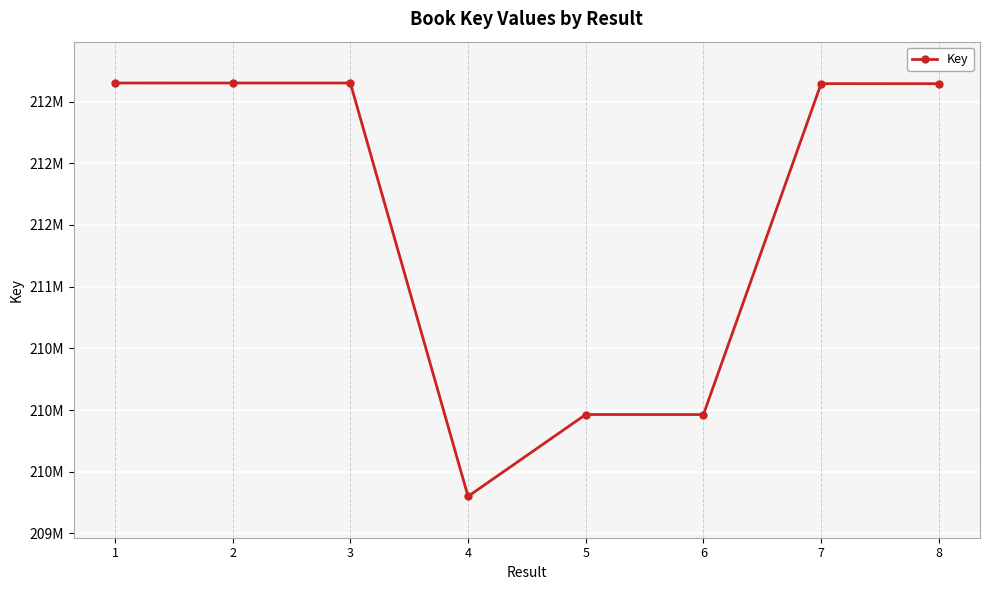

Which label corresponds to the largest value in the chart?

1